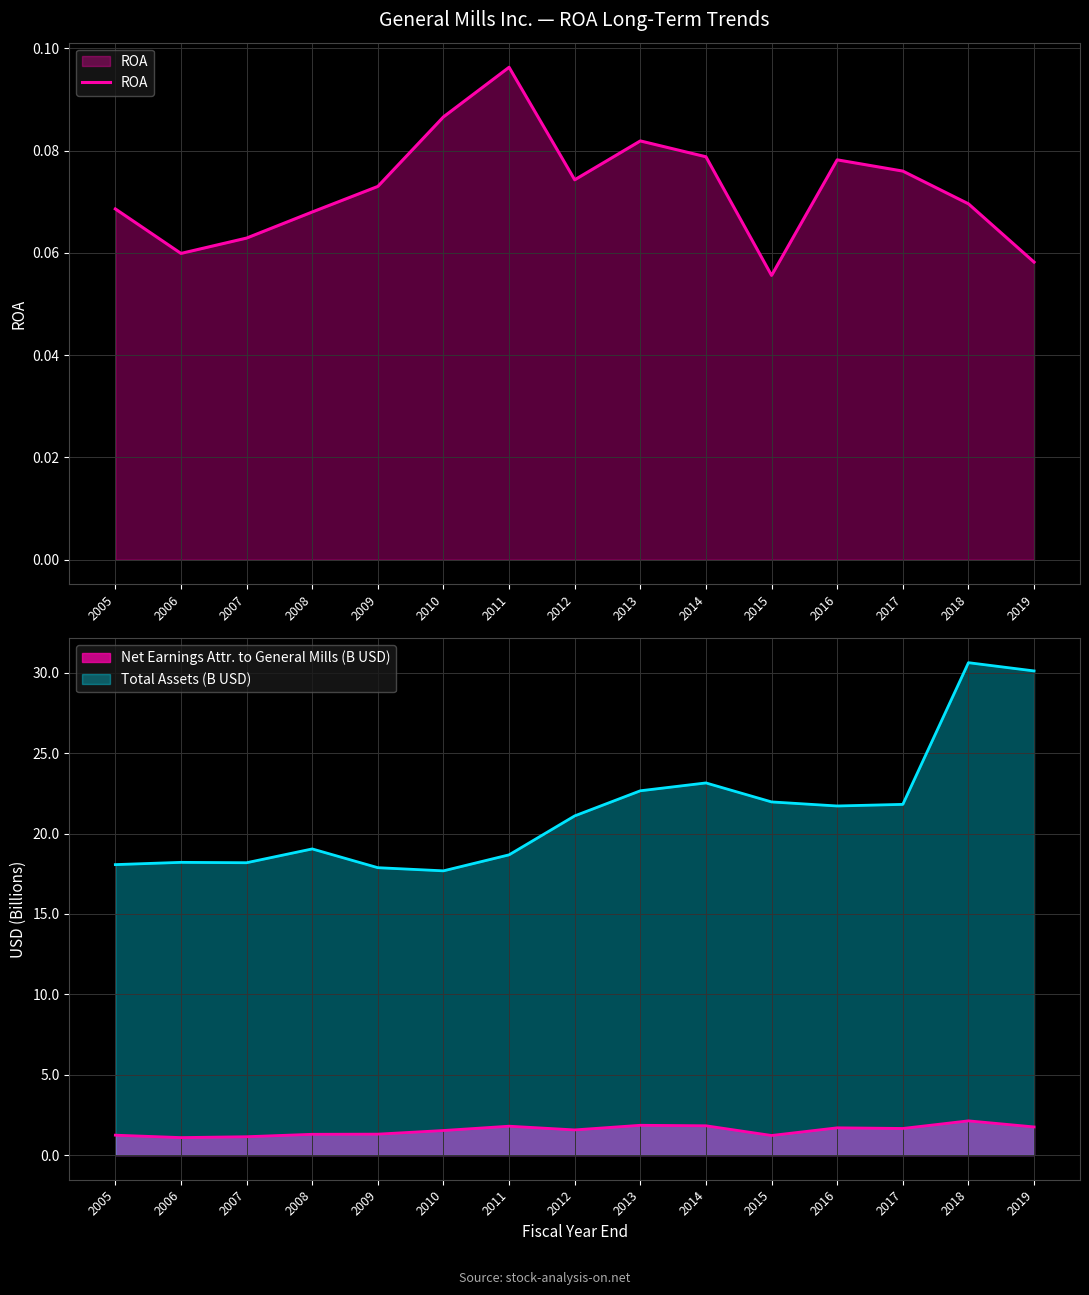

True or false: the data has more than 2 interior local peaks.

True